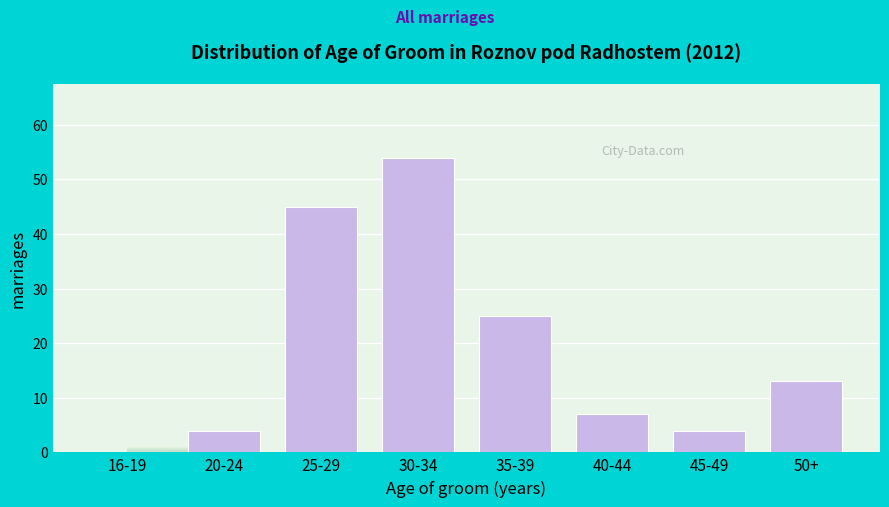

Reading right to left, extract all data points from this chart.

50+=13	45-49=4	40-44=7	35-39=25	30-34=54	25-29=45	20-24=4	16-19=0